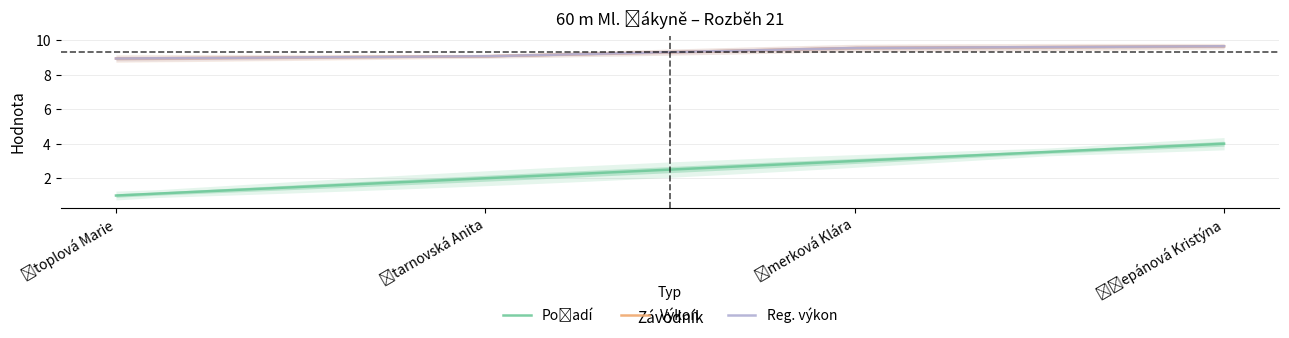

Is this an area chart (filled region under the line)?

No